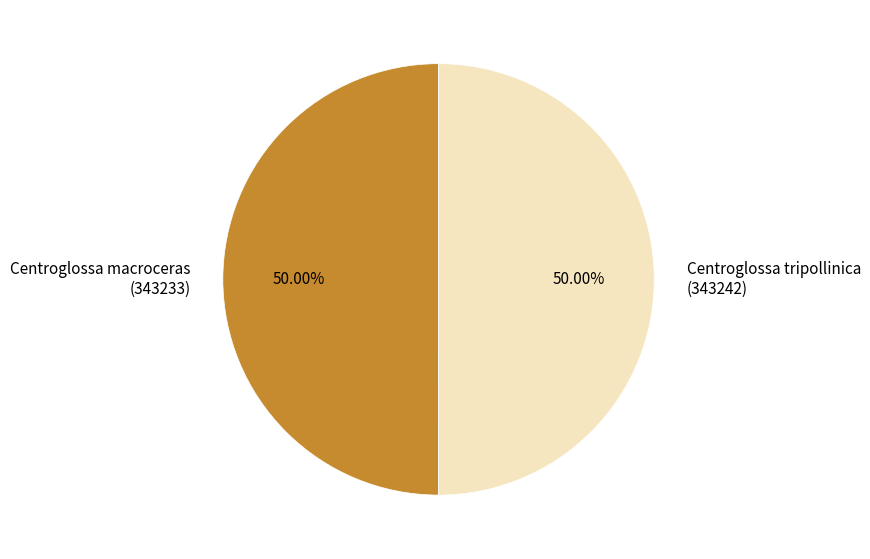

How many slices are in this pie chart?

2